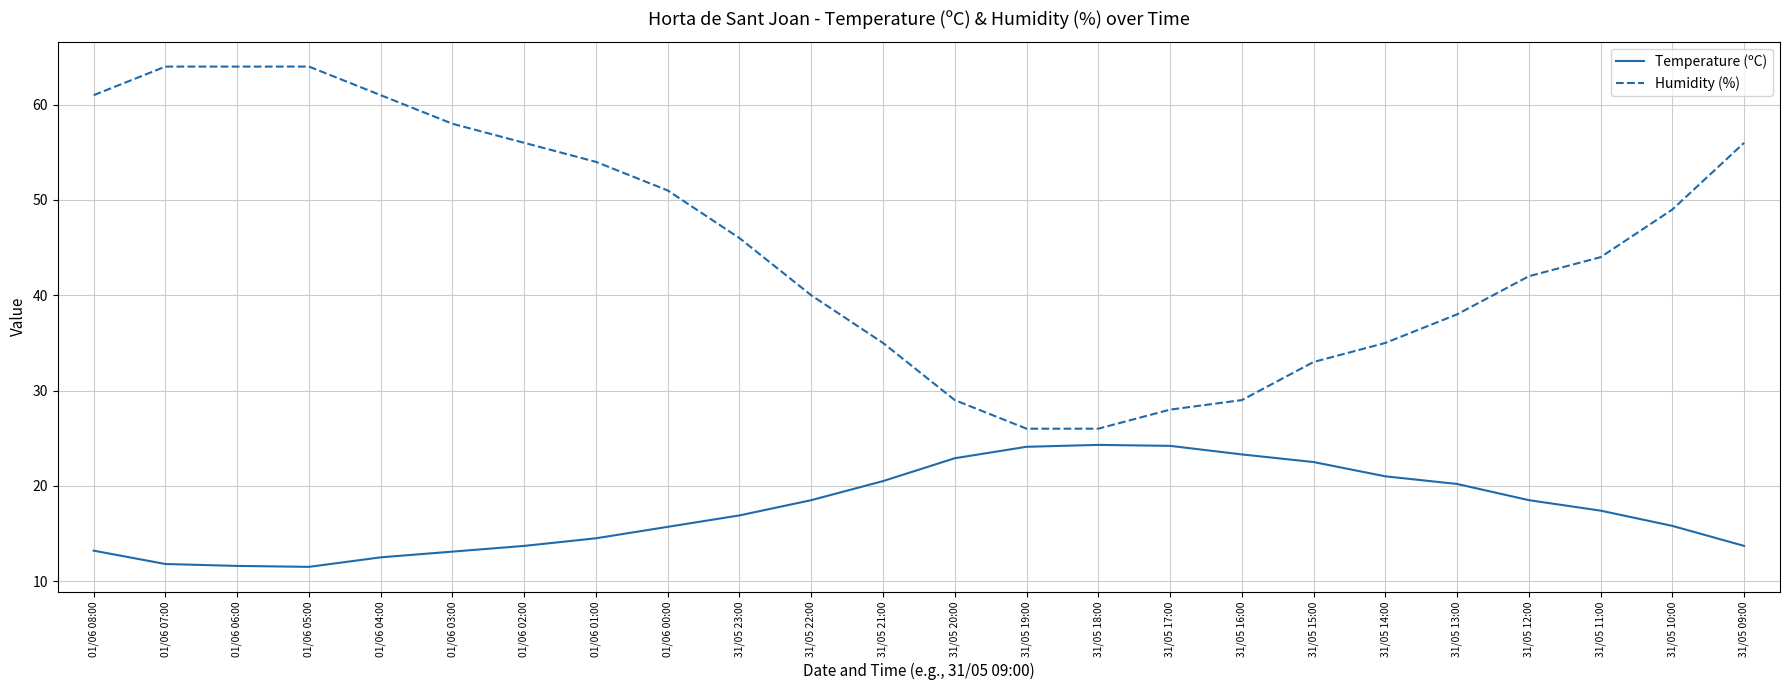

What is the total value across all series at 31/05 23:00?

62.9